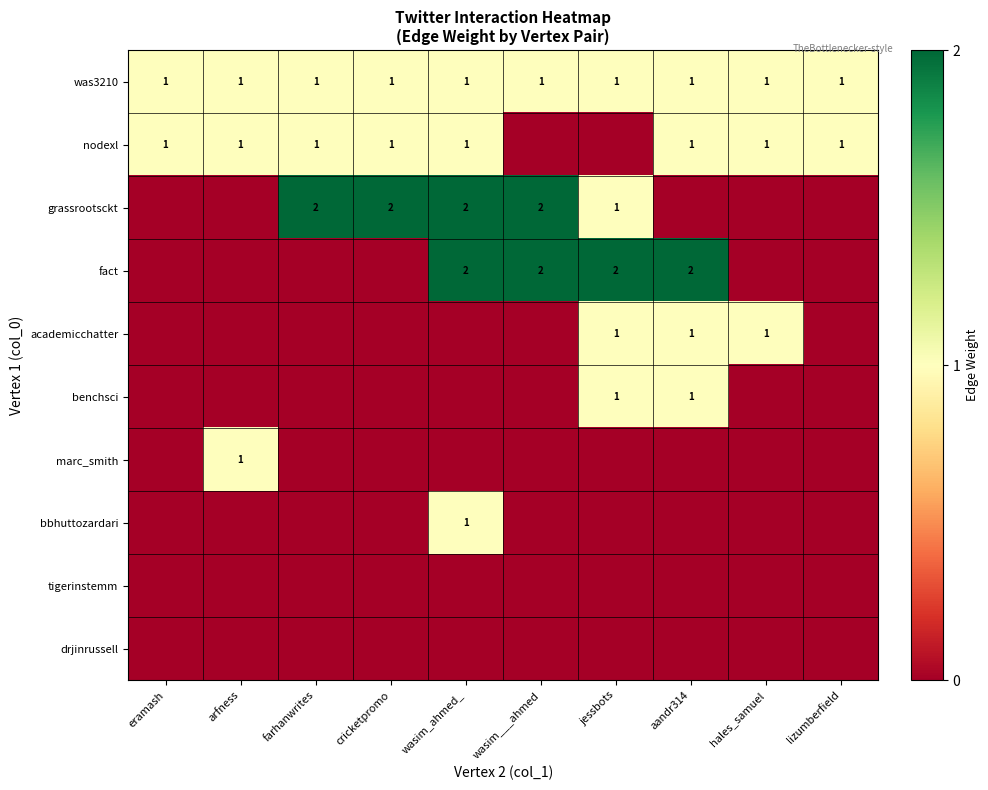

The was3210 series shows 0 at jessbots. True or false?

False